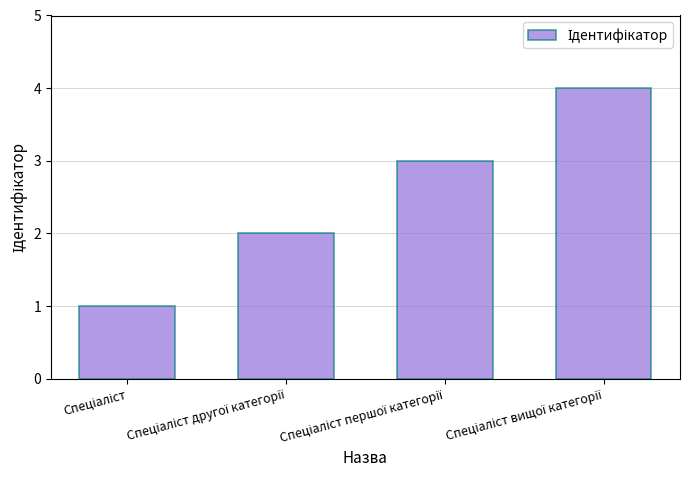

What is the maximum value shown in the chart?

4